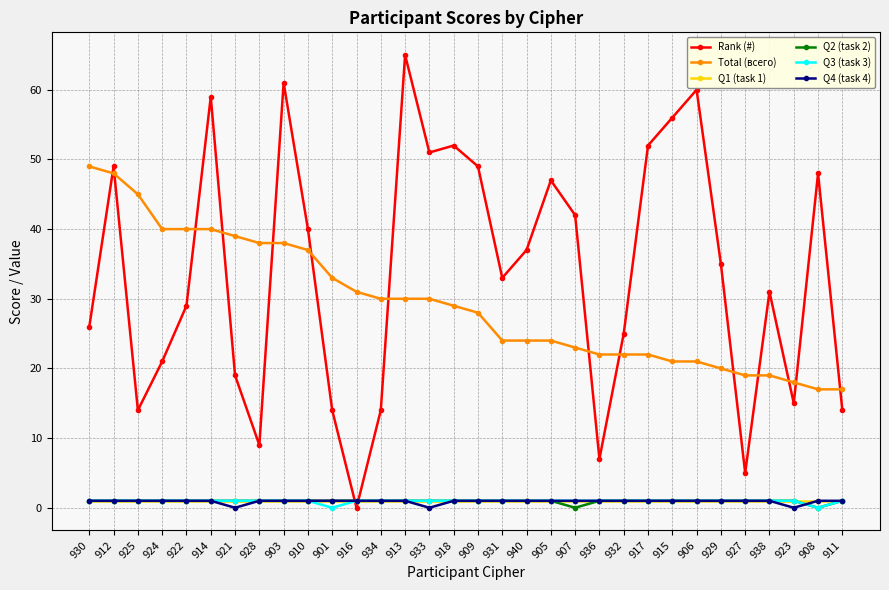

At how many categories does at least one series exceed 32?

24